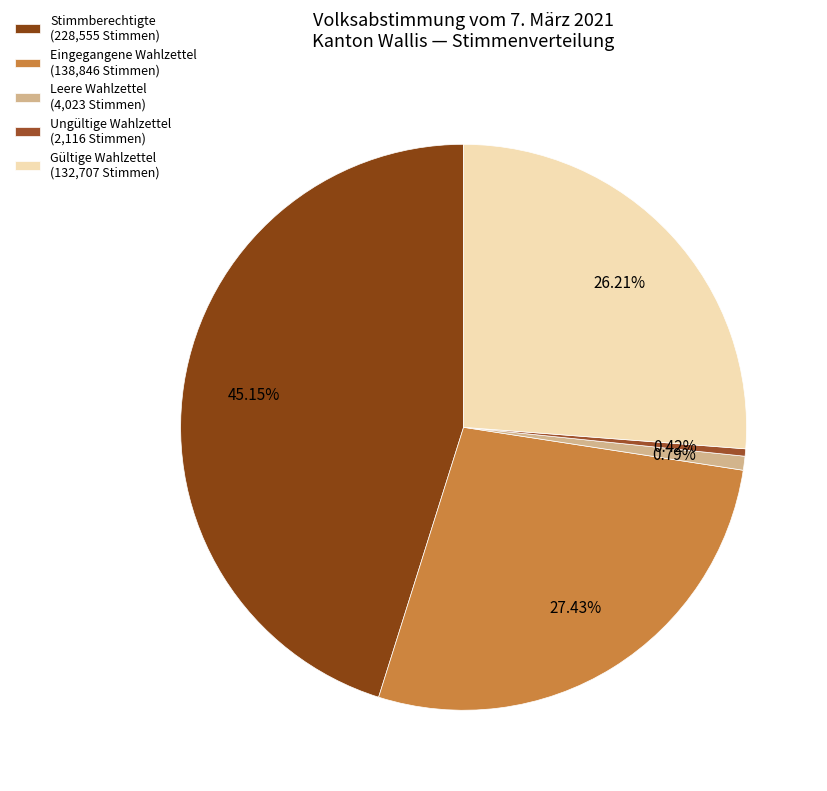

Approximately how many times larger is the value at Gültige Wahlzettel compared to Ungültige Wahlzettel?

62.7